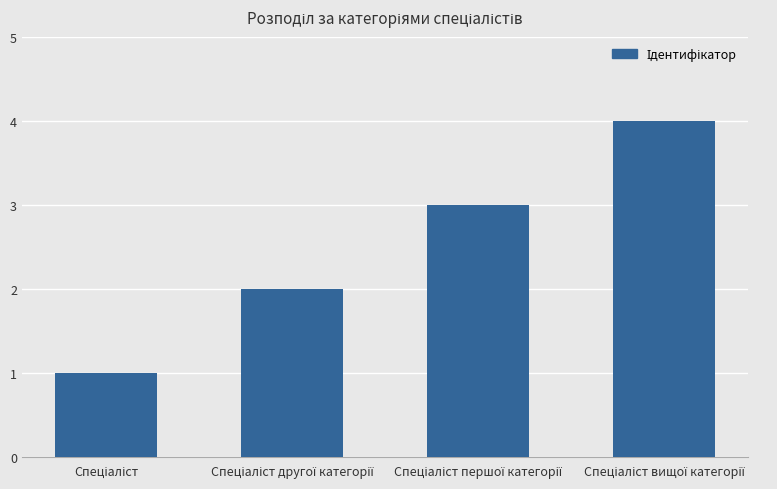

What is the maximum value shown in the chart?

4